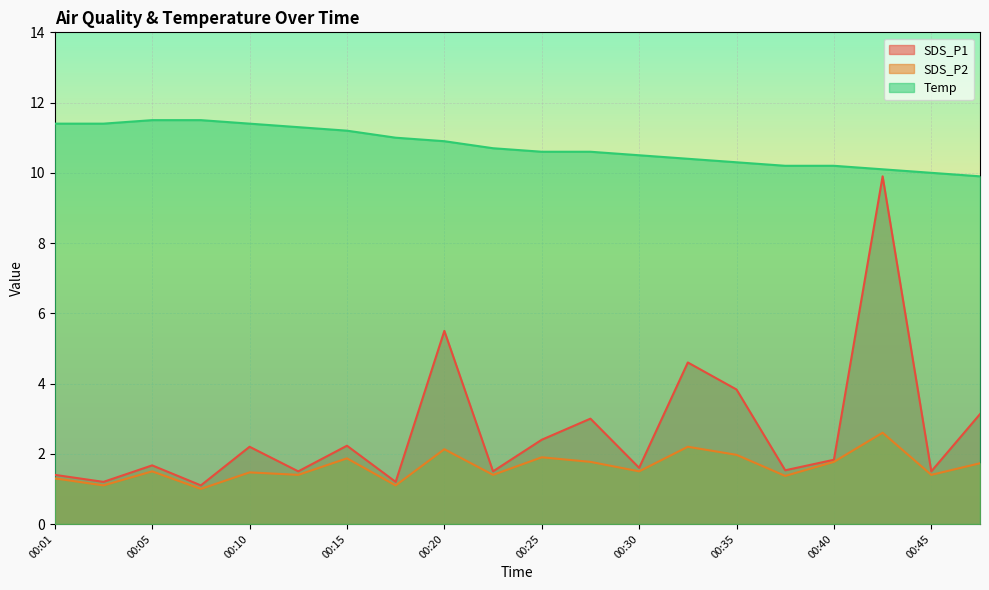

What is the total value across all series at 00:13?

14.2